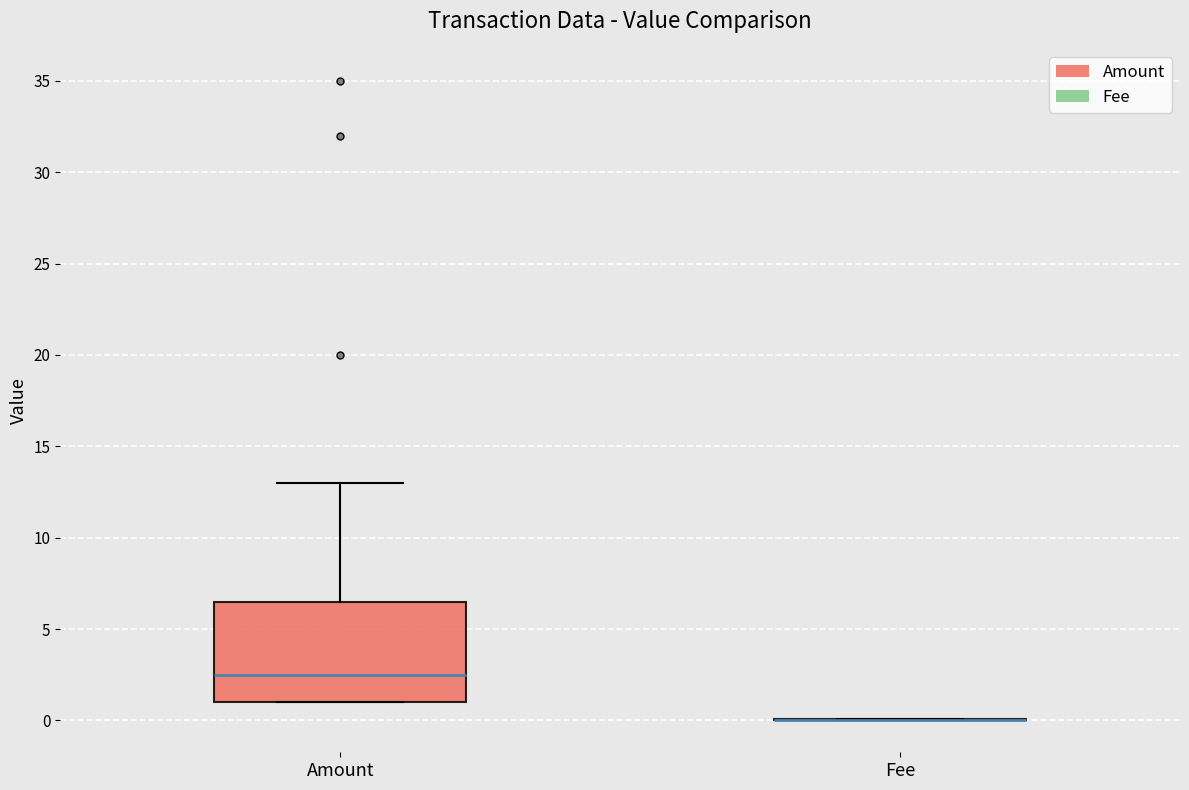

Where does the upper whisker of the box for Amount end on the y-axis? The values are not printed on the chart, so give them approximately, as read against the axis.

13.0